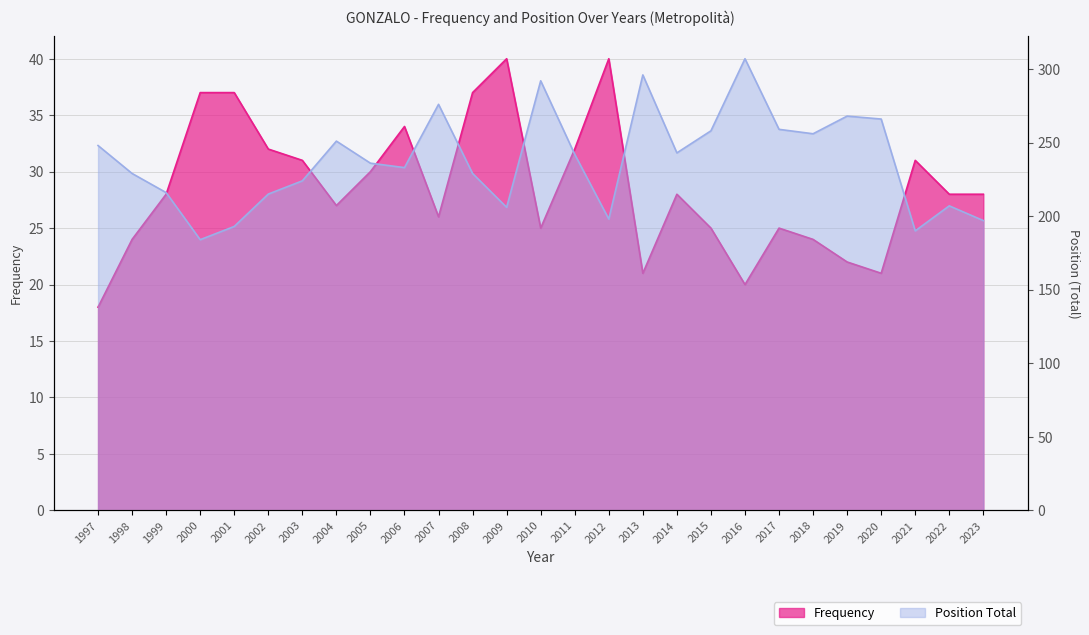

Rank the categories by Position Total value from highest to lowest.

2016, 2013, 2010, 2007, 2019, 2020, 2017, 2015, 2018, 2004, 1997, 2014, 2011, 2005, 2006, 1998, 2008, 2003, 1999, 2002, 2022, 2009, 2012, 2023, 2001, 2021, 2000